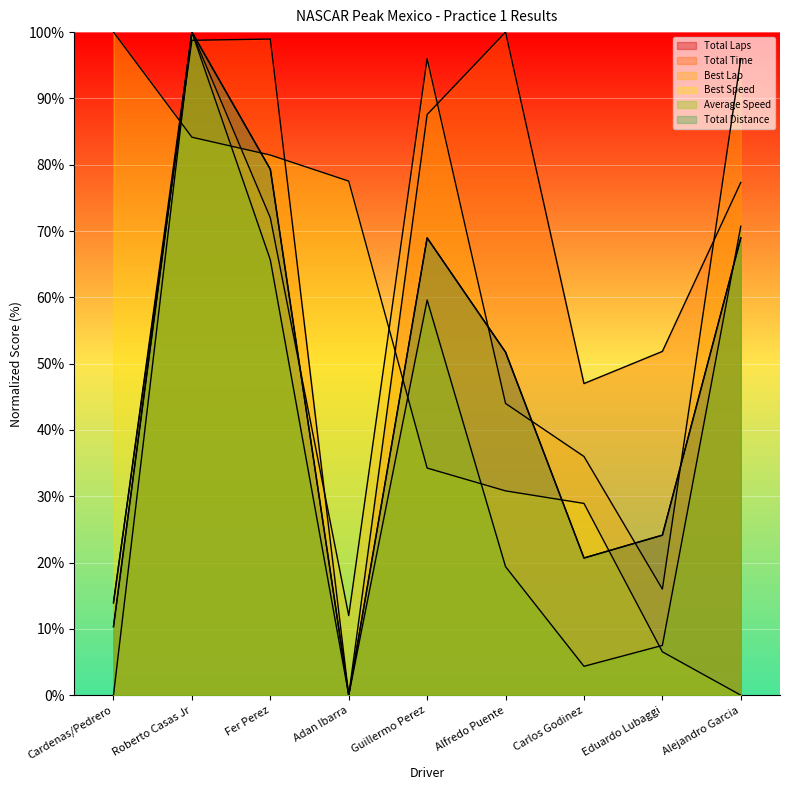

Reading left to right, transcribe all the data shown in this chart.

Total Laps: Cardenas/Pedrero=10.3	Roberto Casas Jr=100.0	Fer Perez=79.3	Adan Ibarra=0.0	Guillermo Perez=69.0	Alfredo Puente=51.7	Carlos Godinez=20.7	Eduardo Lubaggi=24.1	Alejandro Garcia=69.0
Total Time: Cardenas/Pedrero=14.0	Roberto Casas Jr=98.8	Fer Perez=99.0	Adan Ibarra=0.0	Guillermo Perez=87.6	Alfredo Puente=100.0	Carlos Godinez=47.0	Eduardo Lubaggi=51.8	Alejandro Garcia=77.3
Best Lap: Cardenas/Pedrero=0.0	Roberto Casas Jr=100.0	Fer Perez=72.0	Adan Ibarra=12.0	Guillermo Perez=96.0	Alfredo Puente=44.0	Carlos Godinez=36.0	Eduardo Lubaggi=16.0	Alejandro Garcia=96.0
Best Speed: Cardenas/Pedrero=100.0	Roberto Casas Jr=84.2	Fer Perez=81.5	Adan Ibarra=77.5	Guillermo Perez=34.3	Alfredo Puente=30.8	Carlos Godinez=28.9	Eduardo Lubaggi=6.5	Alejandro Garcia=0.0
Average Speed: Cardenas/Pedrero=13.9	Roberto Casas Jr=100.0	Fer Perez=65.7	Adan Ibarra=0.0	Guillermo Perez=59.6	Alfredo Puente=19.4	Carlos Godinez=4.4	Eduardo Lubaggi=7.5	Alejandro Garcia=70.7
Total Distance: Cardenas/Pedrero=10.3	Roberto Casas Jr=100.0	Fer Perez=79.3	Adan Ibarra=0.0	Guillermo Perez=69.0	Alfredo Puente=51.7	Carlos Godinez=20.7	Eduardo Lubaggi=24.1	Alejandro Garcia=69.0